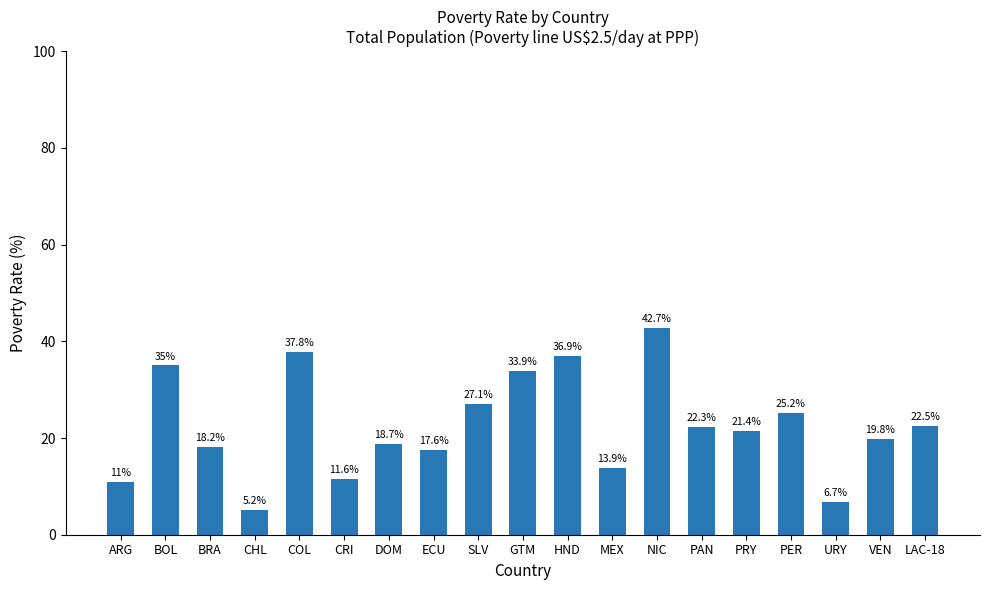

Which label corresponds to the smallest value in the chart?

CHL